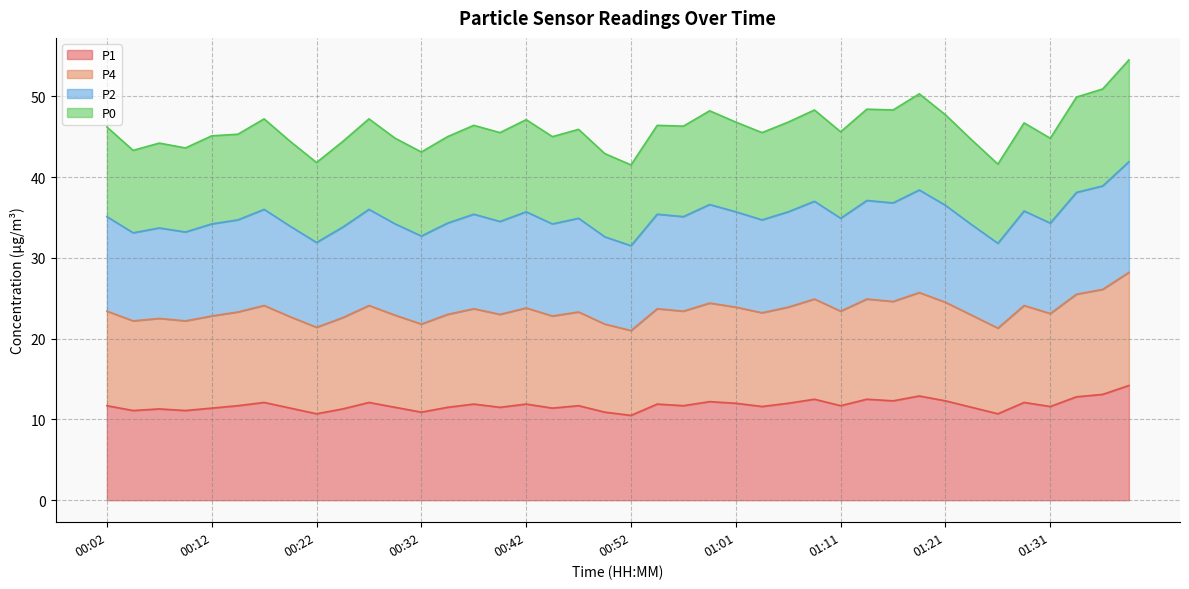

How many data points in P4 are less than 23?

14